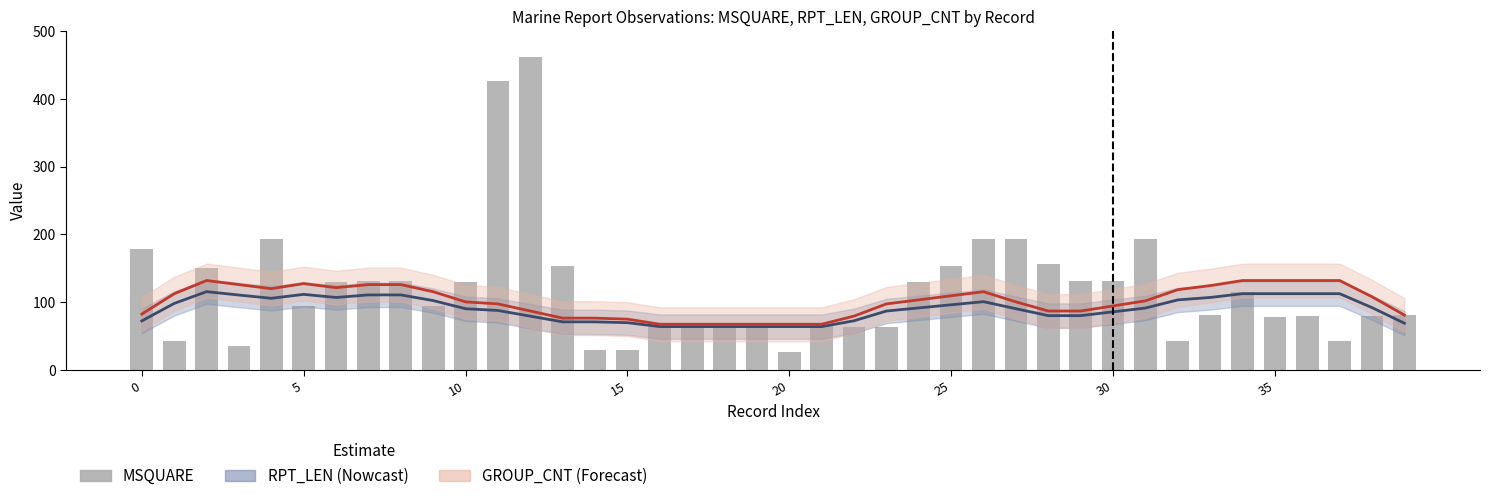

The MSQUARE series shows 13.9 at 22. True or false?

False